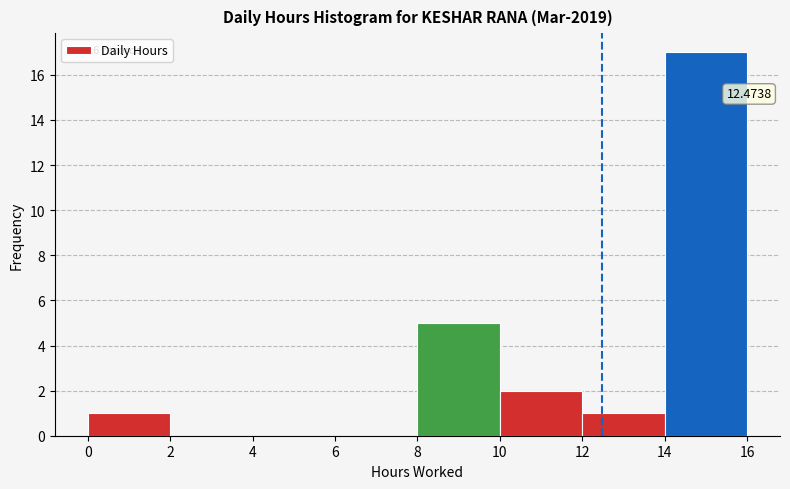

Over which range of the x-axis is the bar tallest?

14 to 16